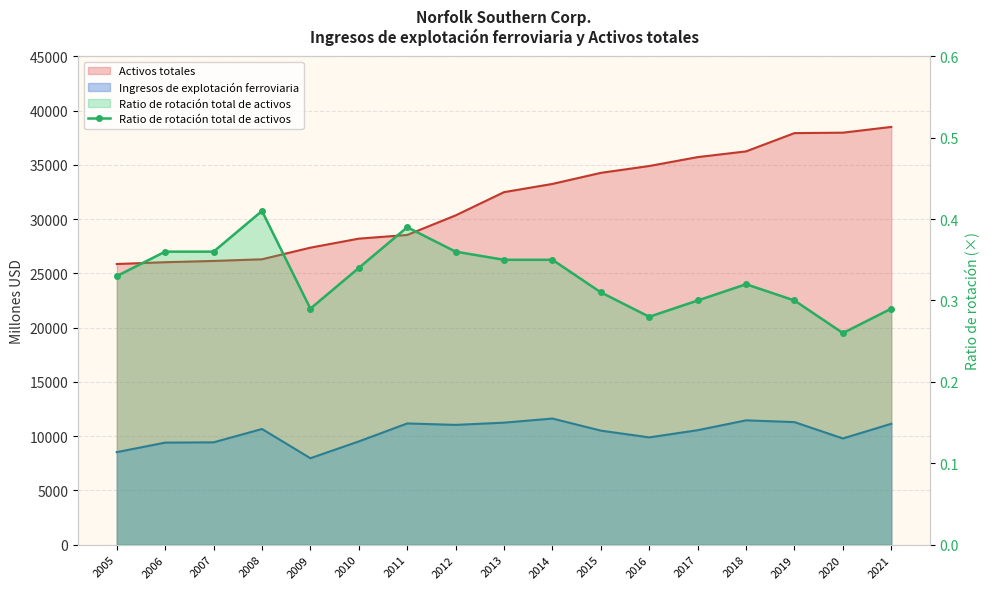

How many points are higher than both their immediate neighbors (excluding endpoints)?

3